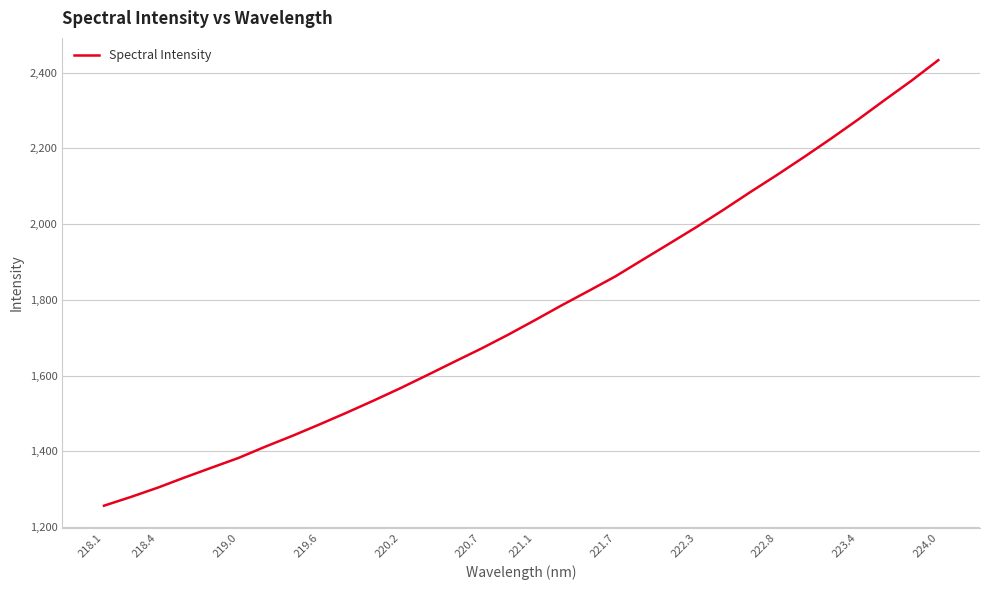

What is the minimum value shown in the chart?

1256.5